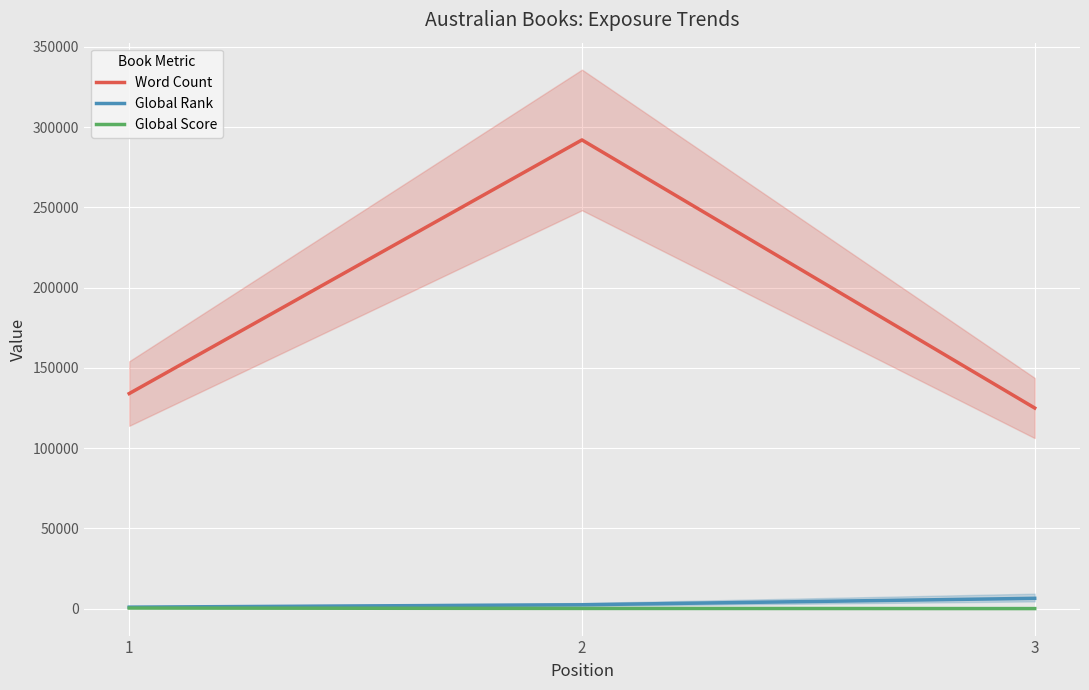

At 2, list the series in order from largest to smallest.

Word Count, Global Rank, Global Score